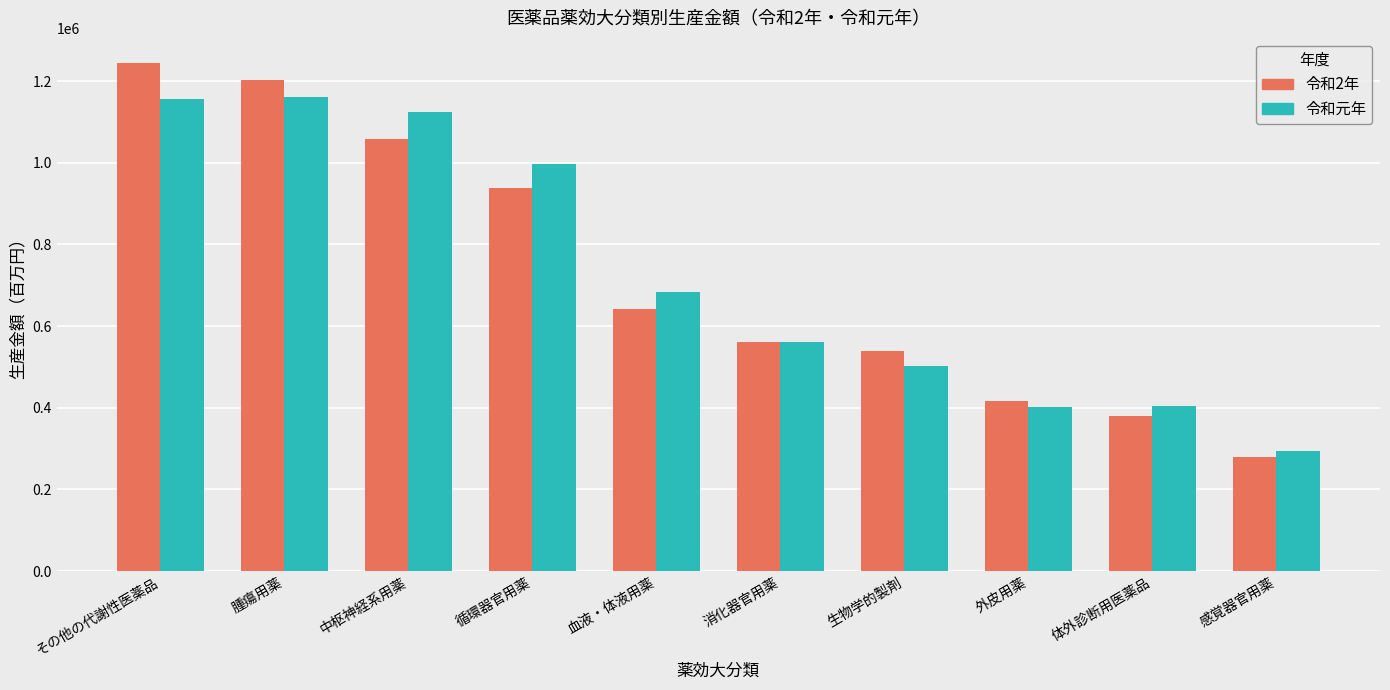

Is it true that 令和元年 equals 492859 at 感覚器官用薬?

False